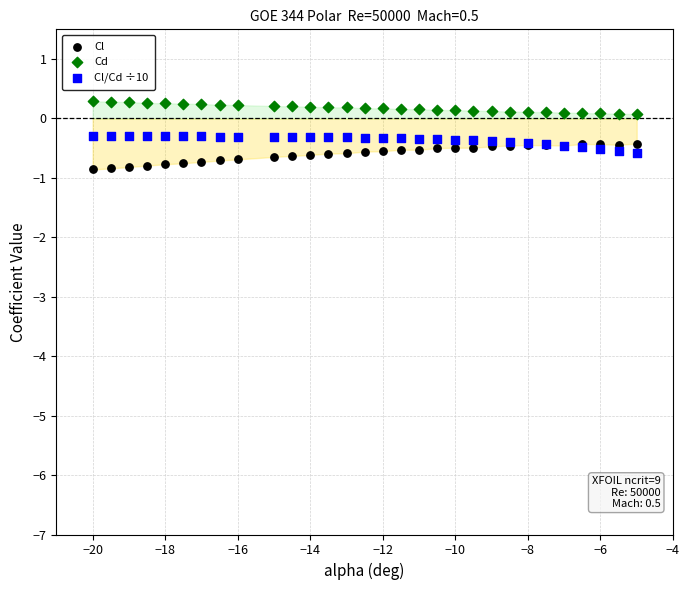

What is the X range (max minus min) for the scatter plot?

15.0